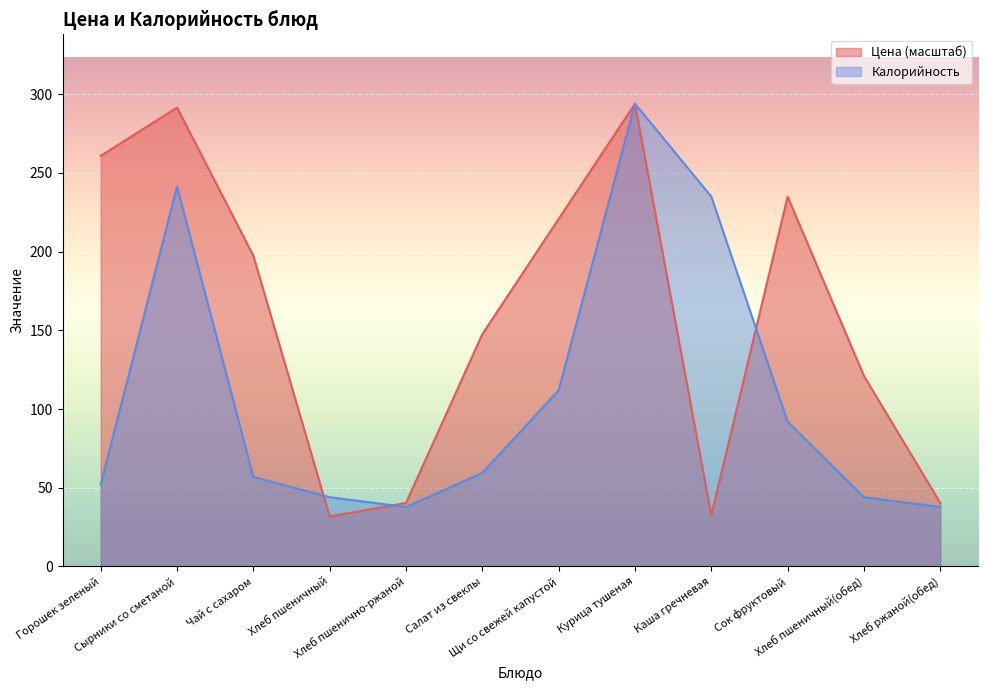

At Горошек зеленый, list the series in order from smallest to largest.

Калорийность, Цена (масштаб)